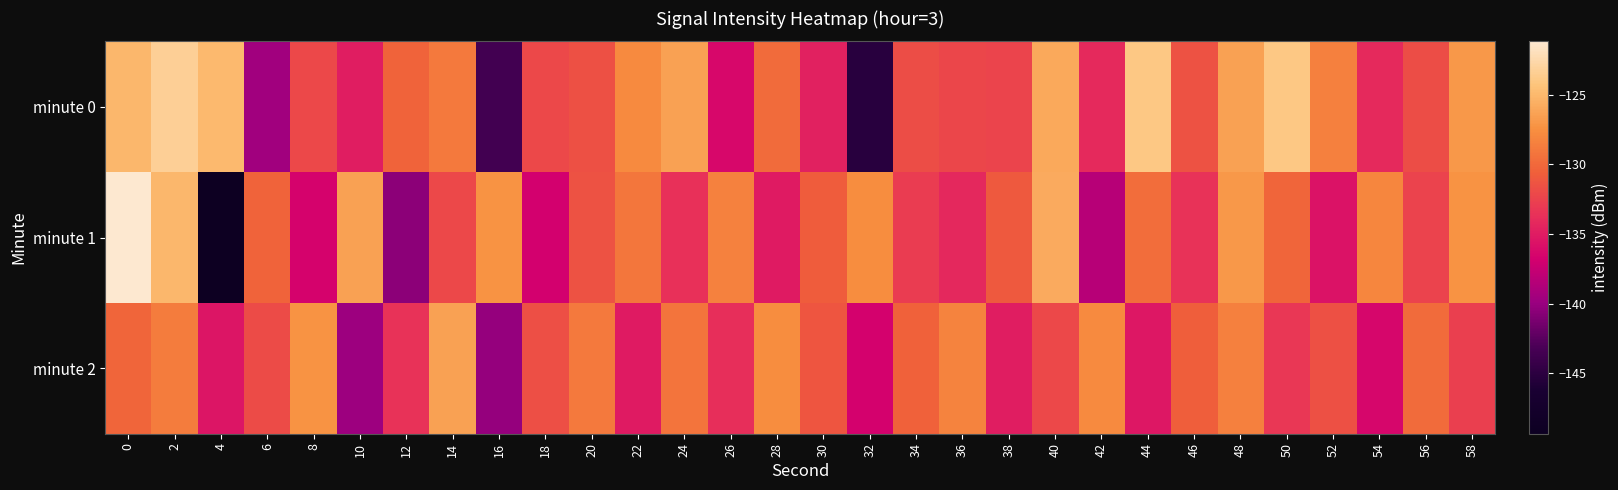

Reading left to right, extract all data points from this chart.

minute 0: 0=-125.1	2=-123.3	4=-125.0	6=-139.6	8=-132.1	10=-134.9	12=-130.4	14=-129.0	16=-143.5	18=-132.1	20=-131.6	22=-127.8	24=-126.4	26=-136.3	28=-129.9	30=-134.7	32=-145.2	34=-131.7	36=-132.2	38=-132.3	40=-126.0	42=-134.1	44=-124.0	46=-131.5	48=-126.4	50=-124.0	52=-128.5	54=-134.1	56=-131.8	58=-127.0
minute 1: 0=-121.2	2=-125.0	4=-149.3	6=-130.3	8=-136.6	10=-126.4	12=-140.5	14=-132.1	16=-127.3	18=-136.9	20=-131.5	22=-129.2	24=-133.7	26=-128.4	28=-135.1	30=-130.8	32=-127.6	34=-132.9	36=-134.2	38=-131.0	40=-125.8	42=-138.4	44=-129.7	46=-133.5	48=-126.9	50=-130.2	52=-135.6	54=-128.1	56=-132.4	58=-127.3
minute 2: 0=-130.2	2=-128.7	4=-135.4	6=-131.9	8=-127.3	10=-139.8	12=-133.5	14=-126.4	16=-140.2	18=-131.7	20=-128.9	22=-135.1	24=-129.3	26=-133.8	28=-127.6	30=-131.2	32=-136.7	34=-130.5	36=-128.3	38=-134.9	40=-132.1	42=-127.8	44=-135.3	46=-130.7	48=-128.5	50=-133.2	52=-131.6	54=-136.4	56=-129.8	58=-132.7